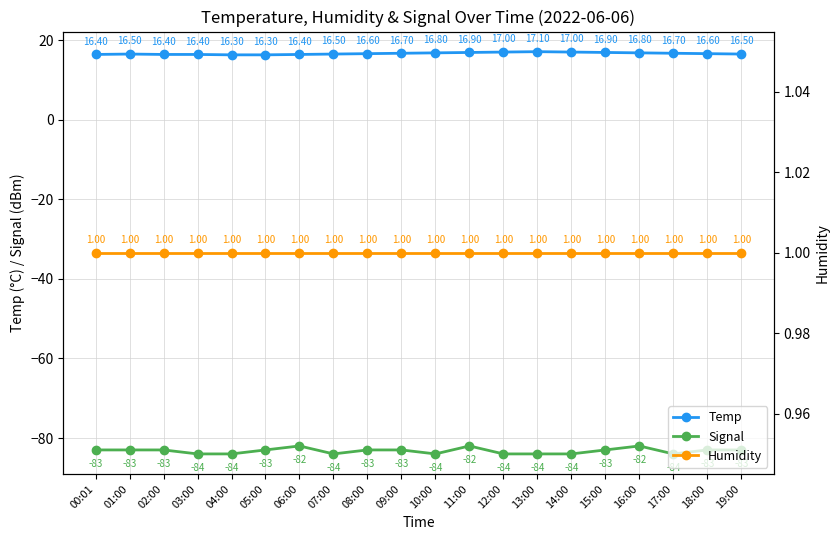

How many lines are shown in the chart?

3